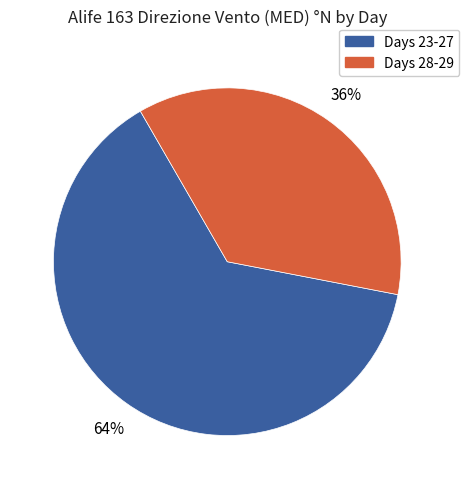

Is there any slice that represents more than half of the pie?

Yes